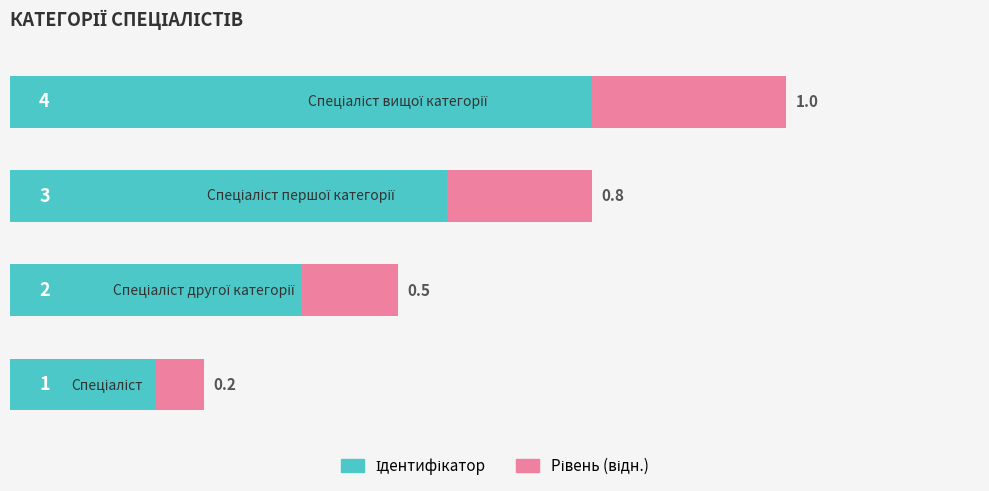

At 2, list the series in order from largest to smallest.

Ідентифікатор, Рівень (відн.)